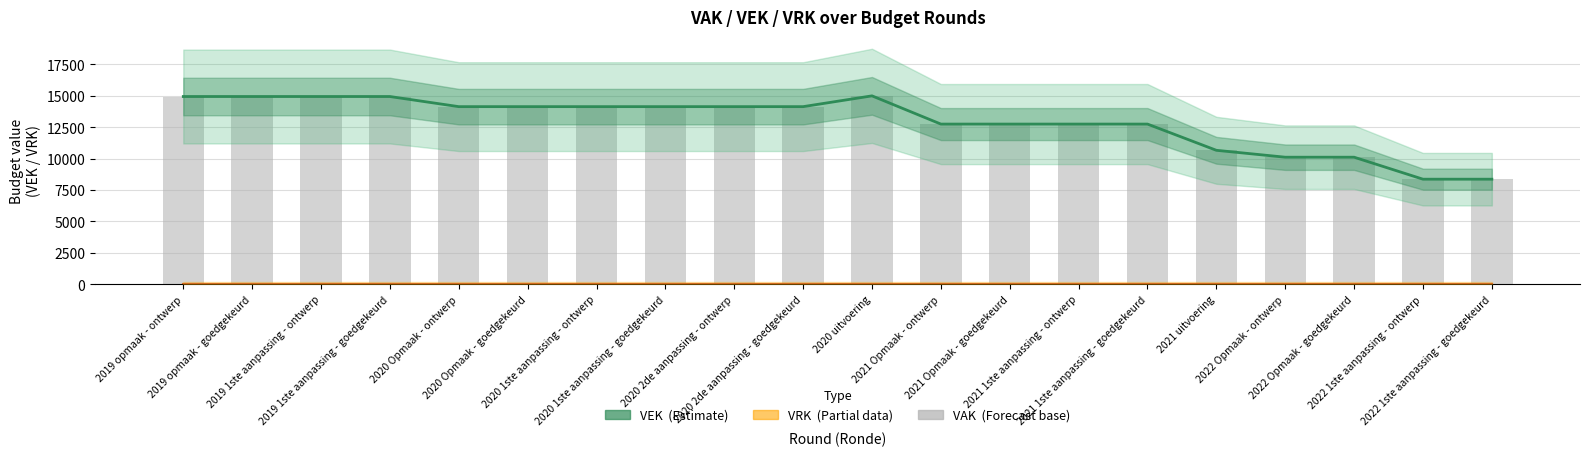

The VEK (Estimate) series shows 17996 at 2022 Opmaak - goedgekeurd. True or false?

False